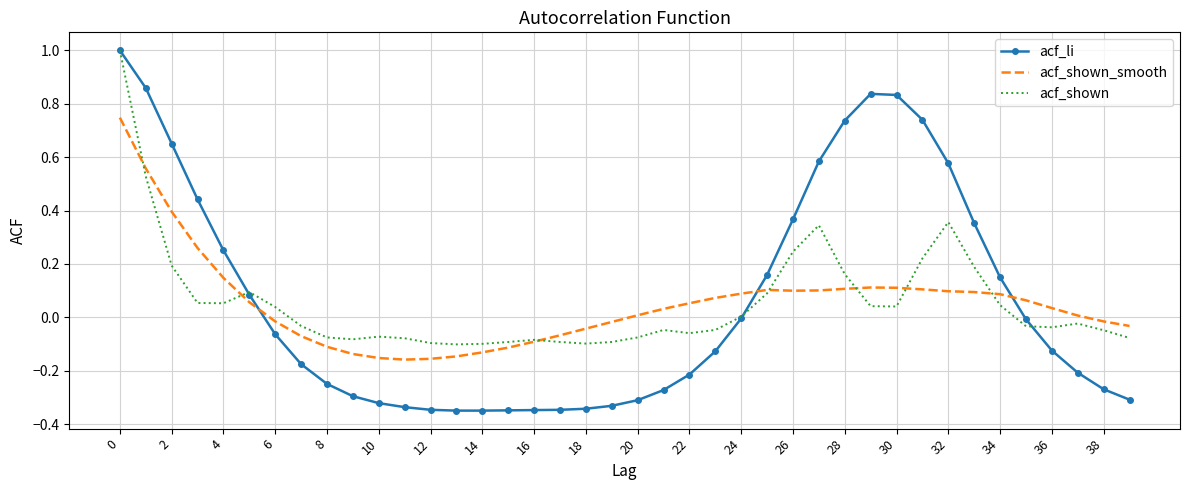

What is the greatest value displayed?

1.0